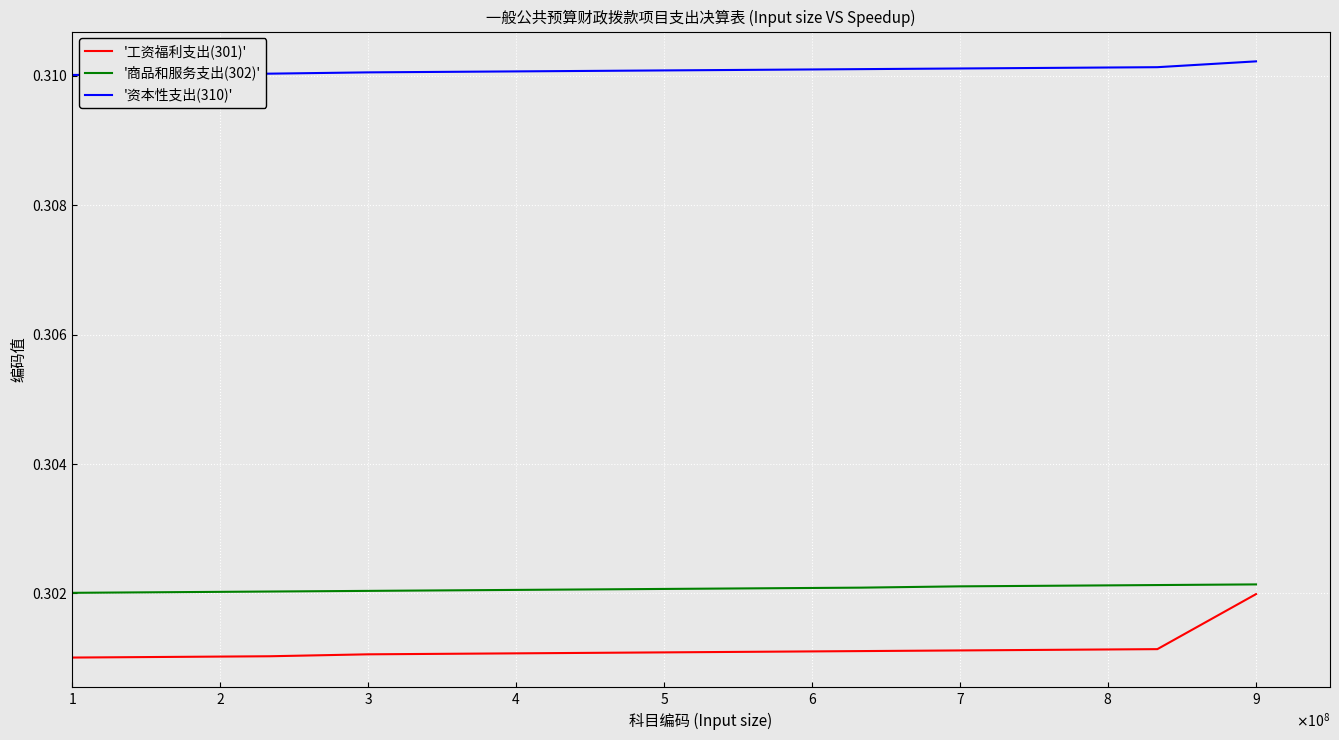

Which series has the largest total across all categories?

'资本性支出(310)'